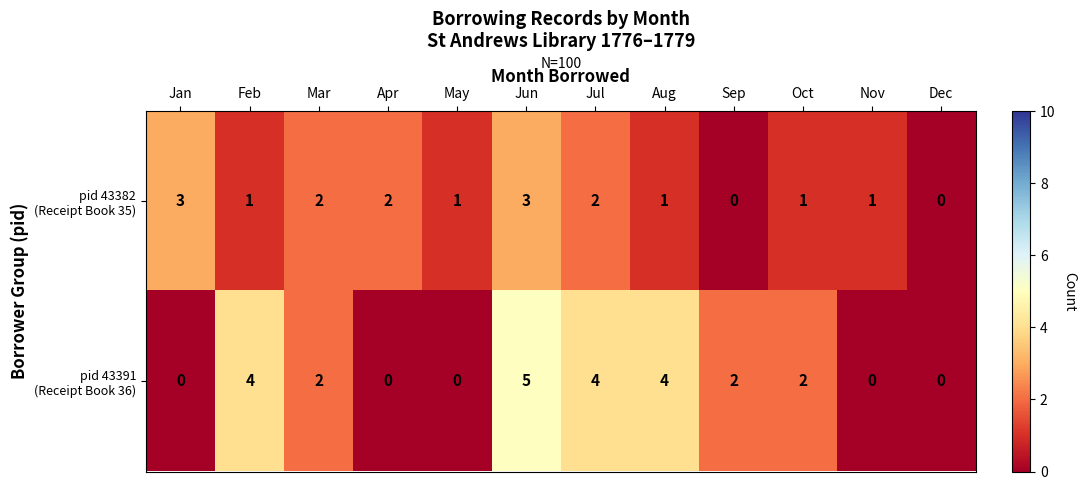

At which category does the chart reach its peak across all series?

Jun